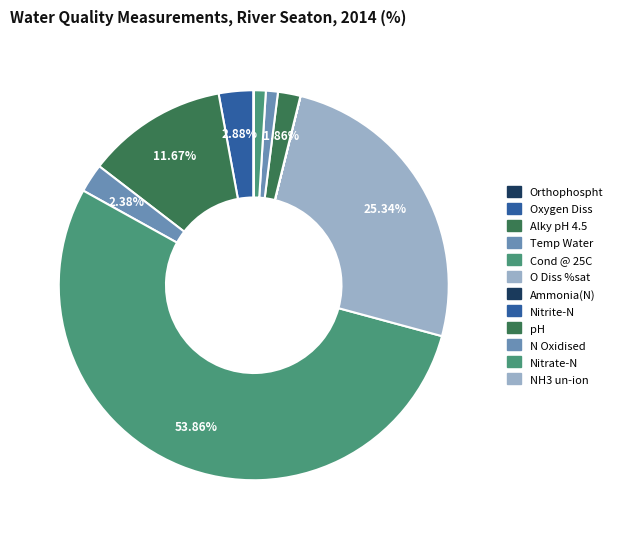

Is it true that Nitrite-N is 9% of the pie?

False